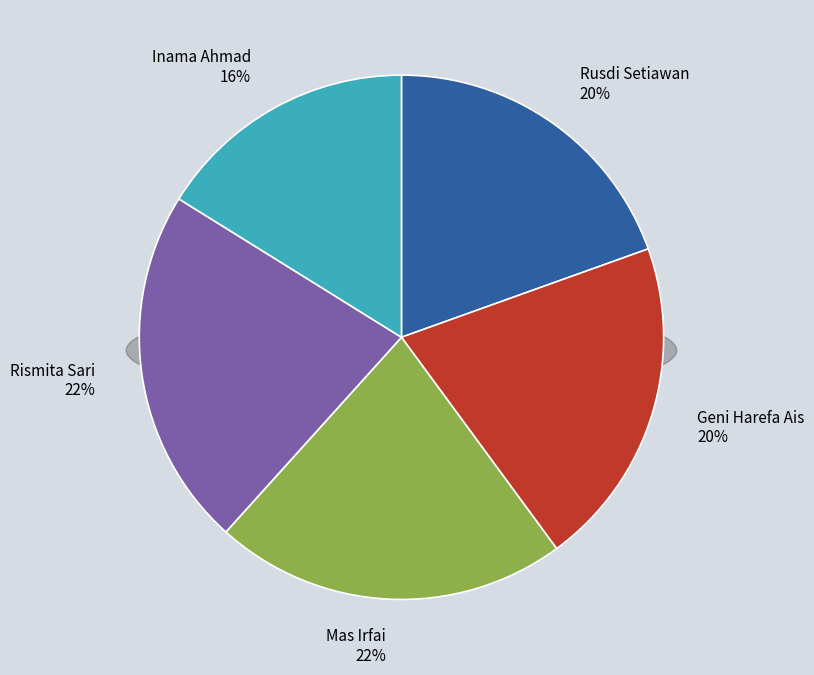

Which category has the biggest portion of the pie?

Rismita Sari